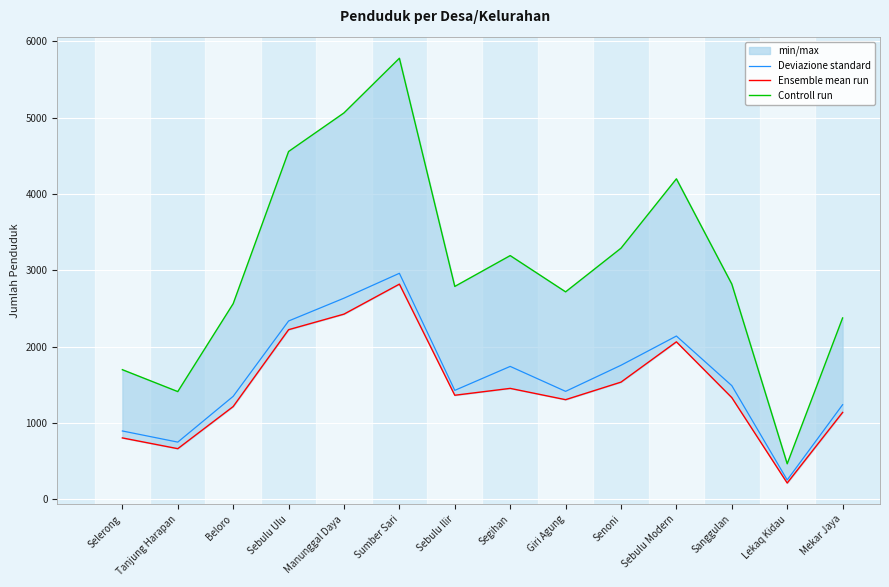

Rank the series by their maximum value, from highest to lowest.

Controll run, Deviazione standard, Ensemble mean run